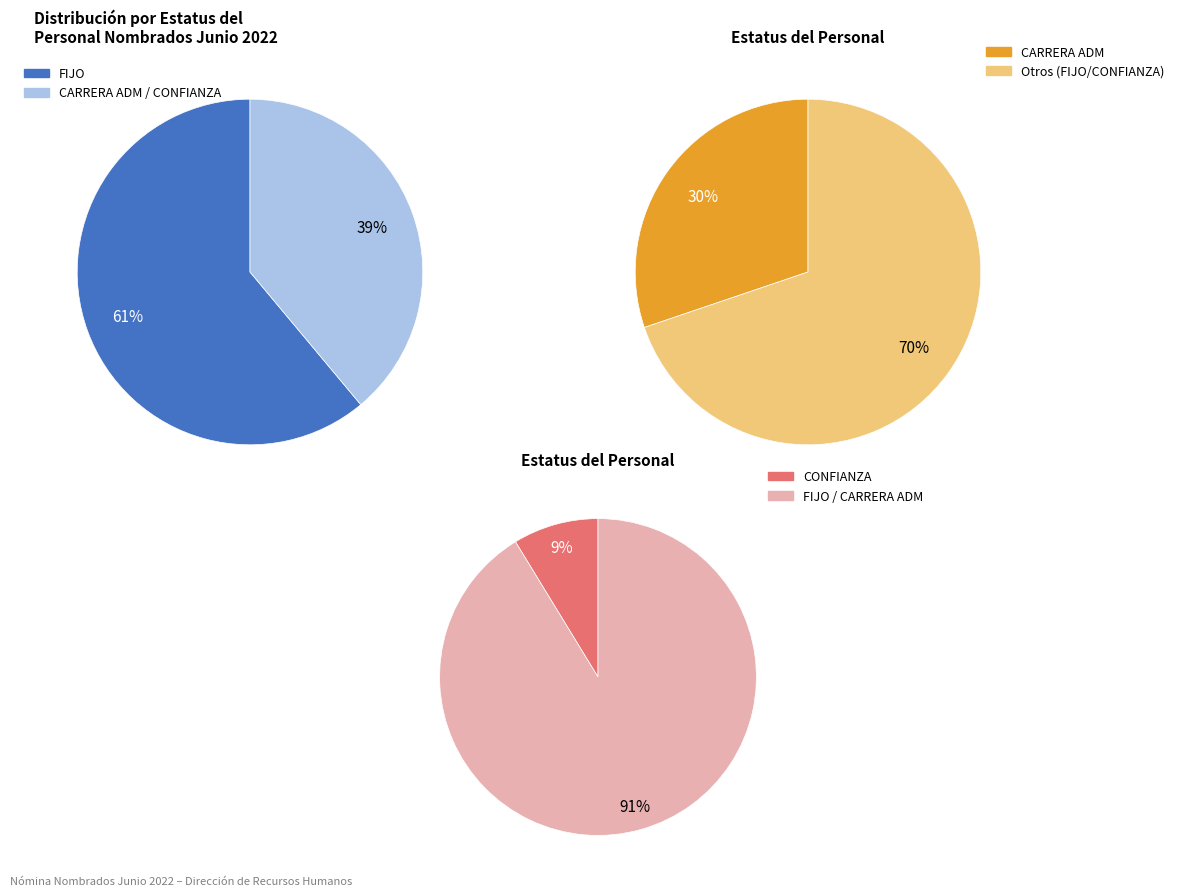

To the nearest percent, what percentage of the pie is CARRERA ADM?

30%